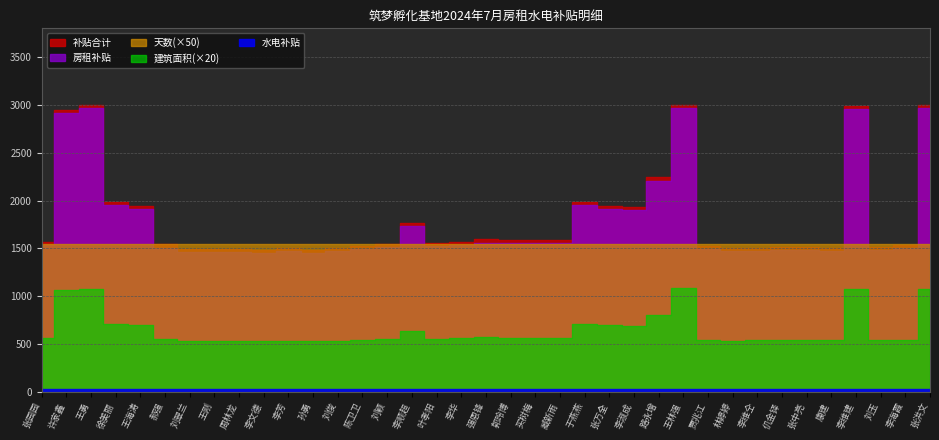

True or false: 水电补贴 and 房租补贴 cross at least once.

False